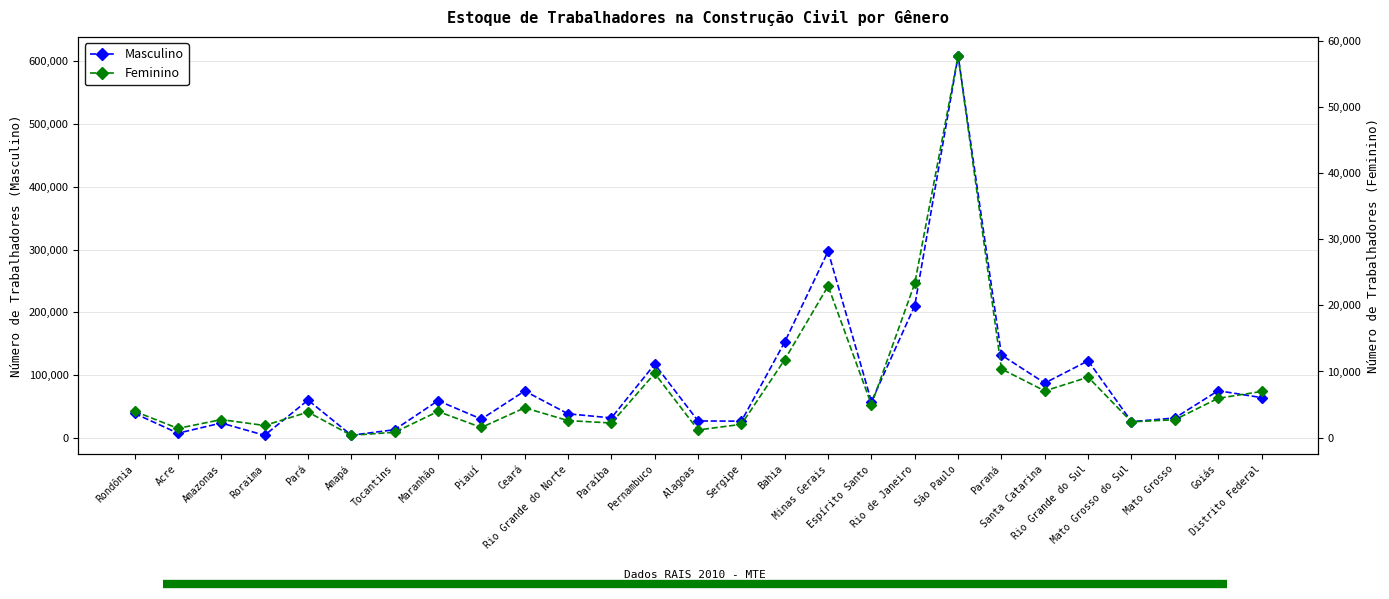

Does the chart have visible grid lines?

Yes